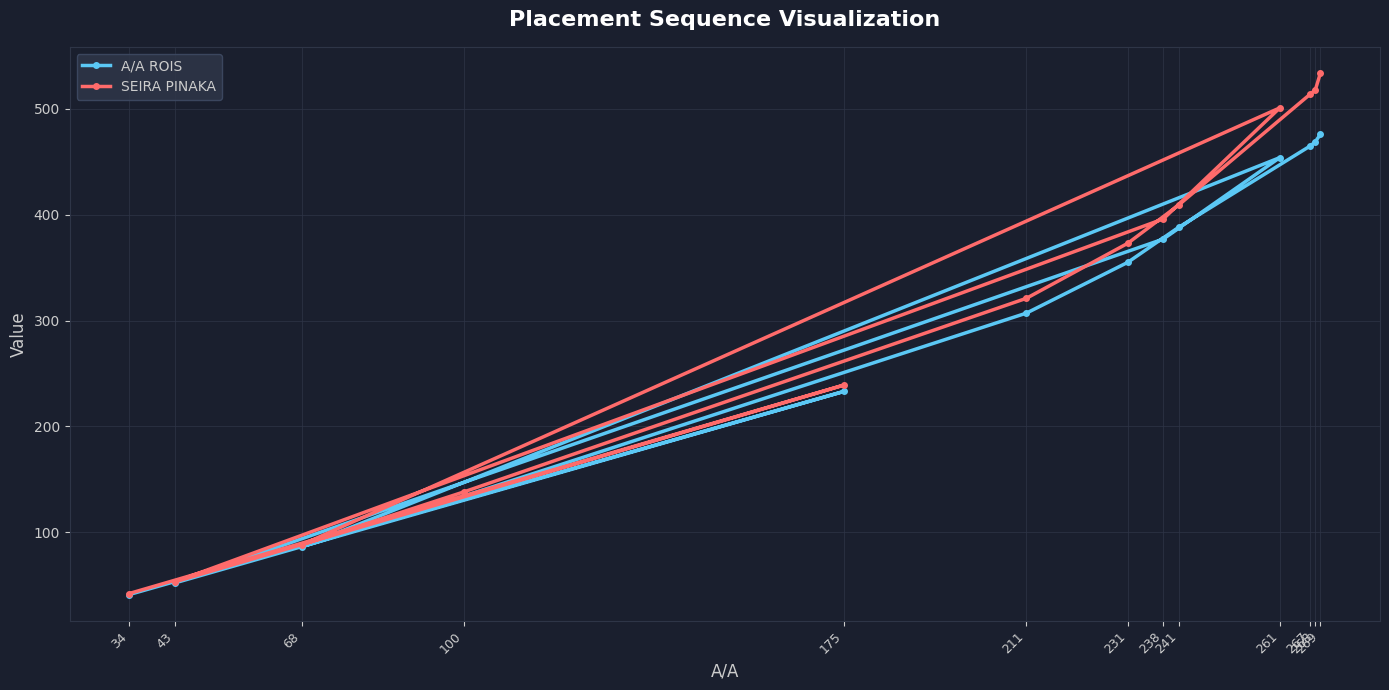

True or false: A/A ROIS and SEIRA PINAKA cross at least once.

False